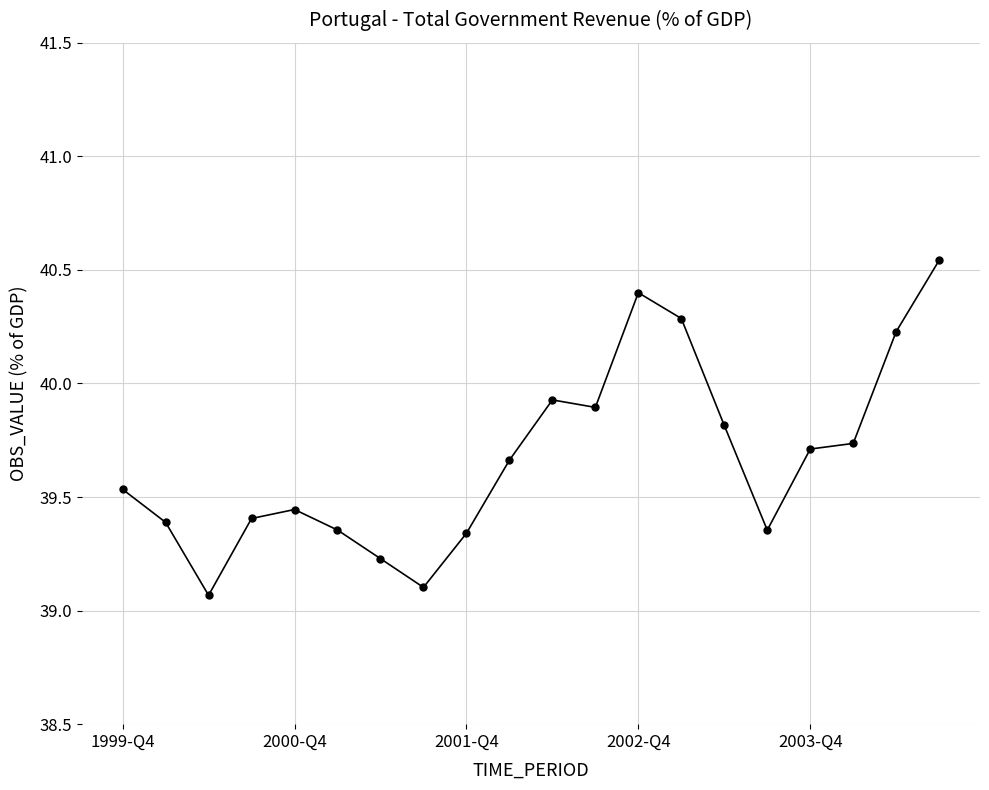

What is the difference between the second highest and minimum values?

1.3